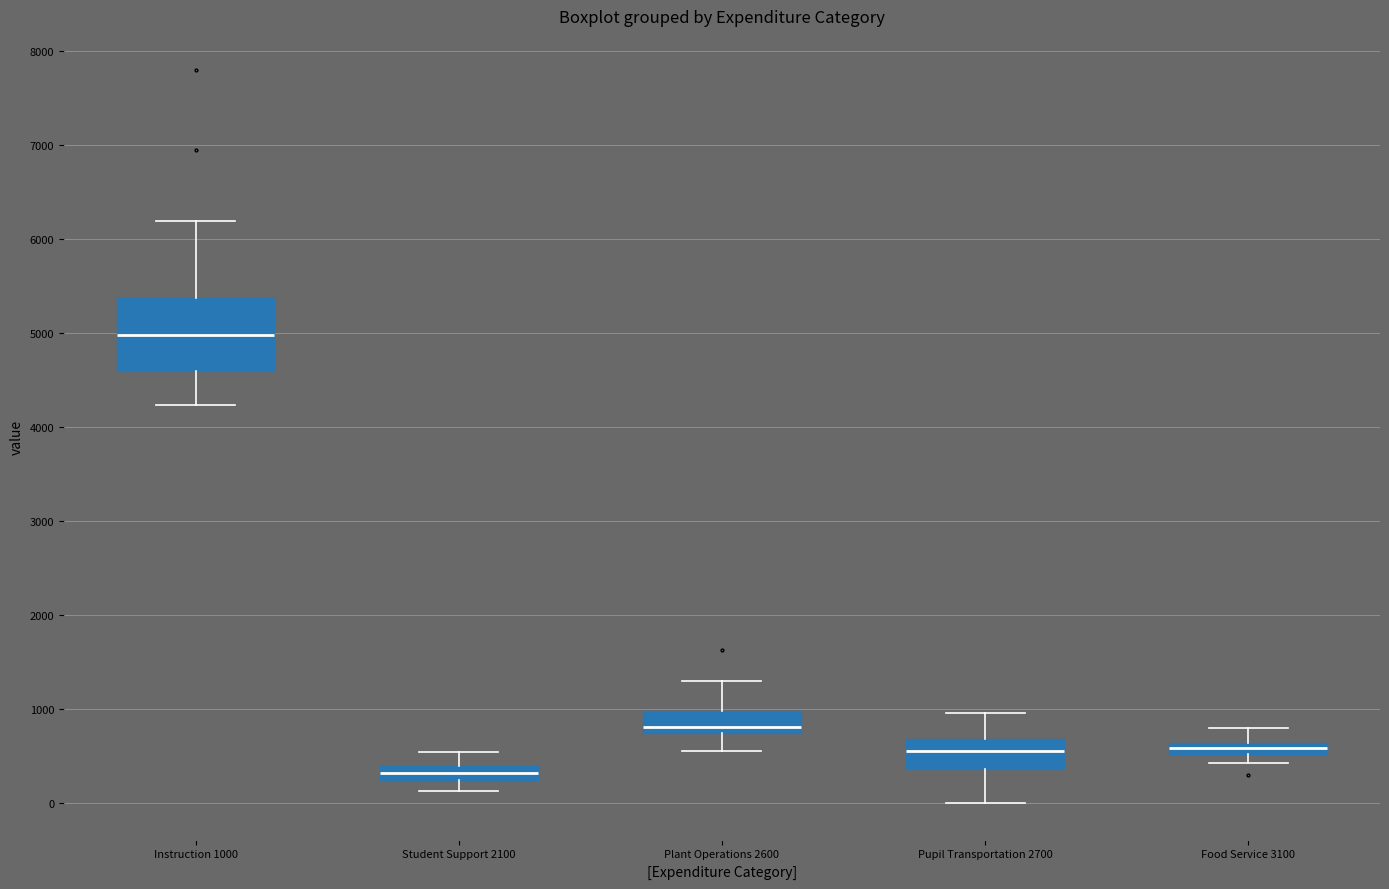

Which box has the highest median line?

Instruction 1000